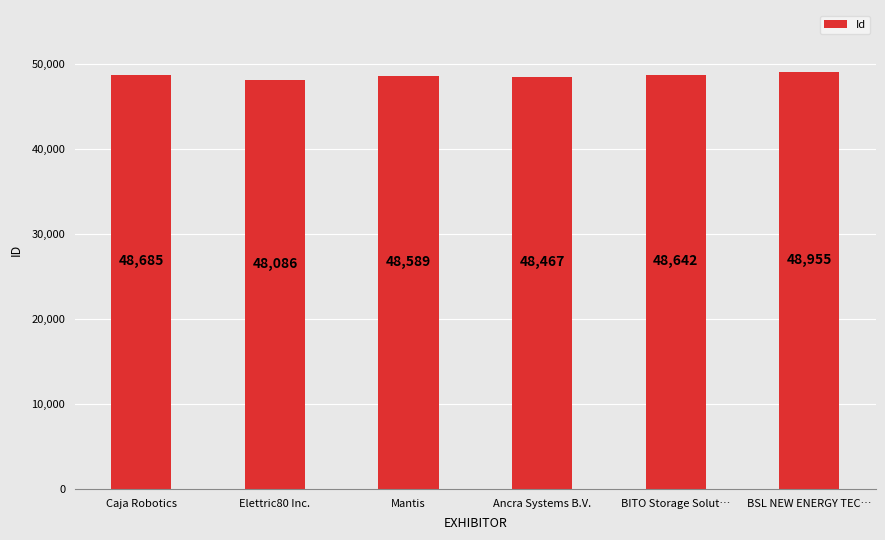

What is the label of the 1st bar from the left?

Caja Robotics